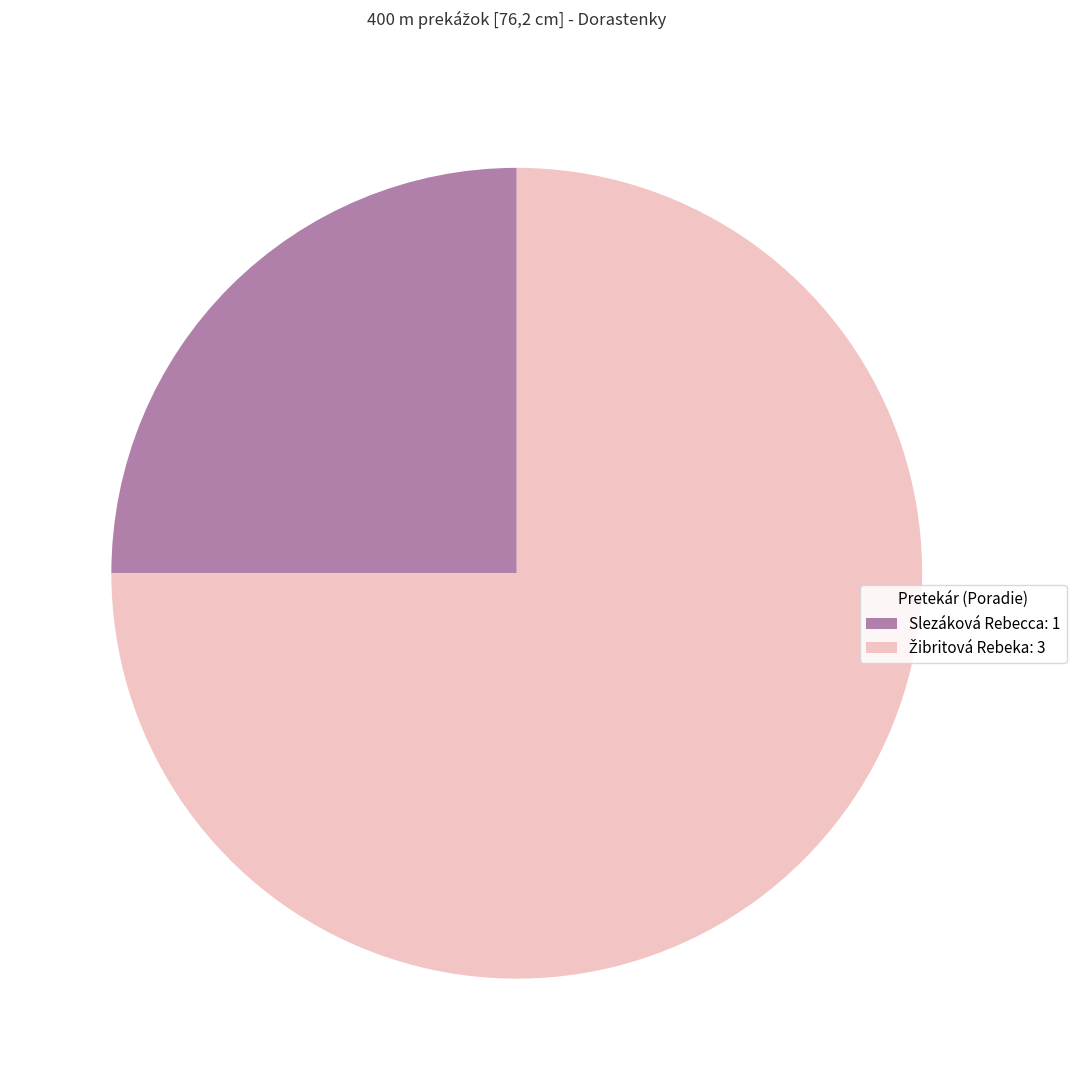

Is it true that Slezáková Rebecca: 1 is 15% of the pie?

False